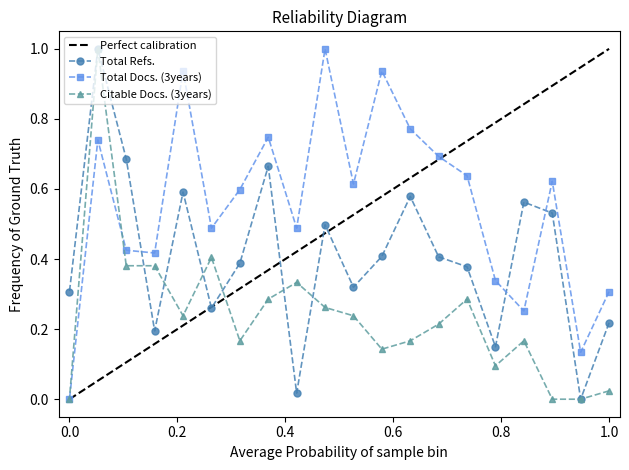

How many series are shown in this chart?

3